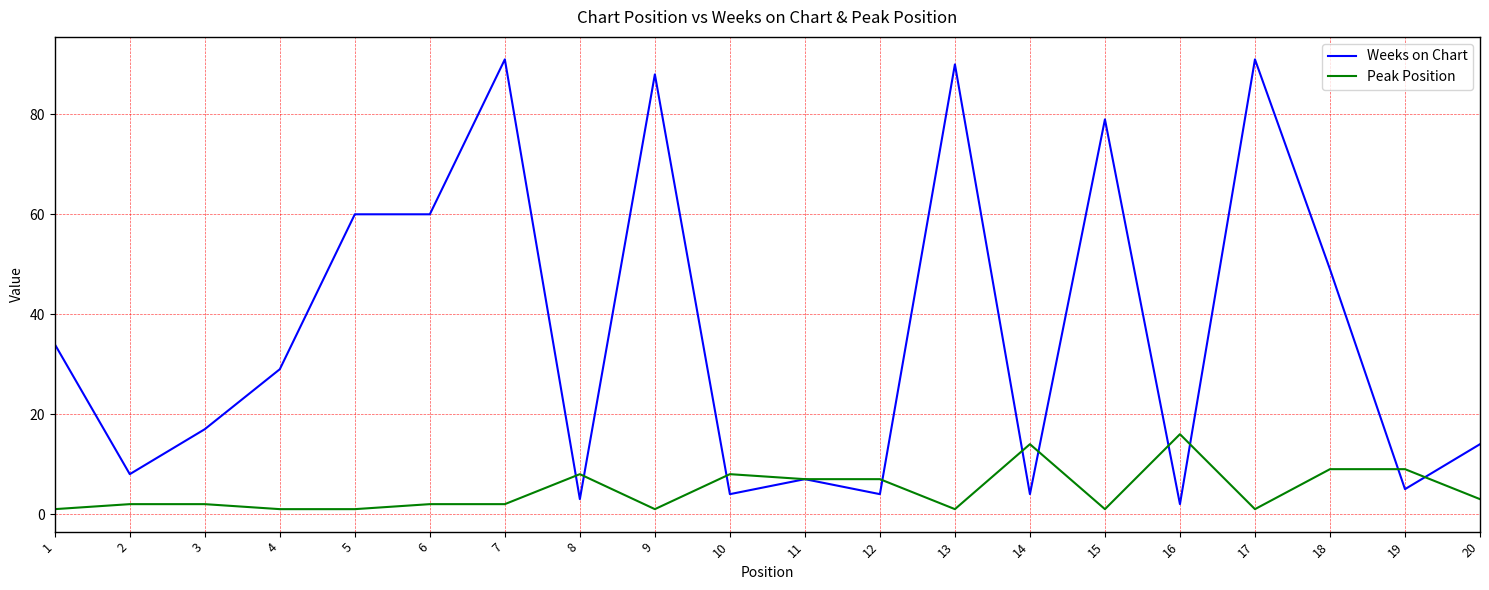

What is the average value of the Weeks on Chart series?

37